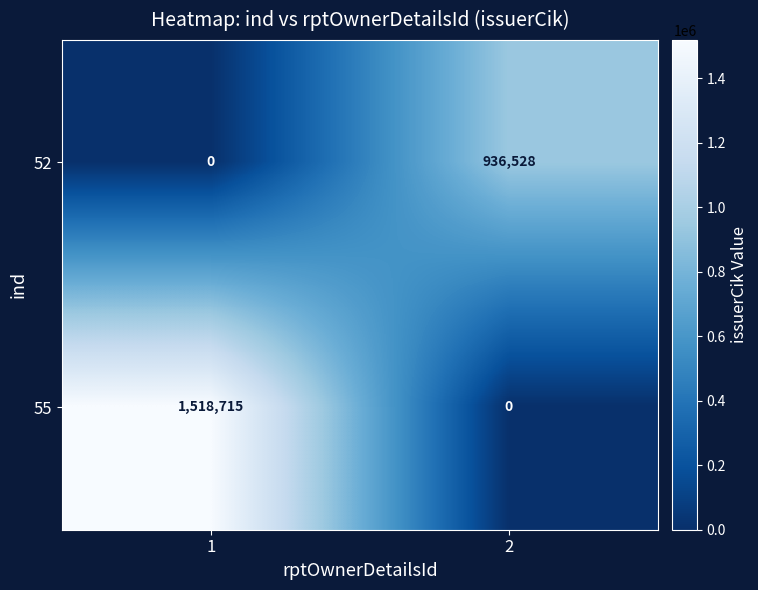

Is it true that 52 equals 490399 at 1?

False